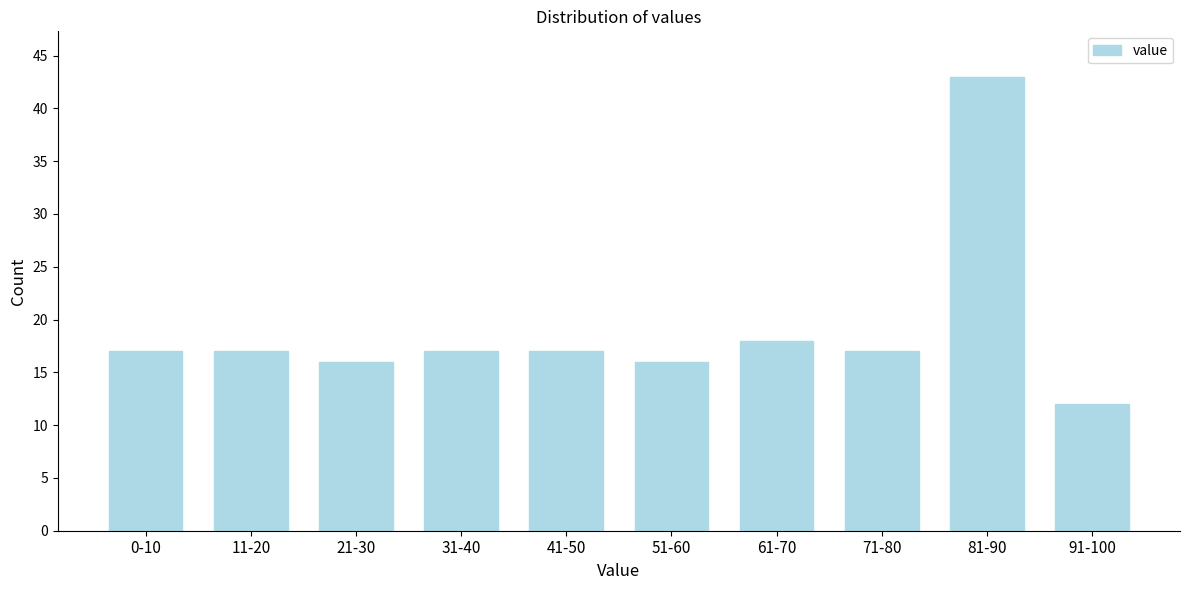

Reading left to right, extract all data points from this chart.

17	17	16	17	17	16	18	17	43	12